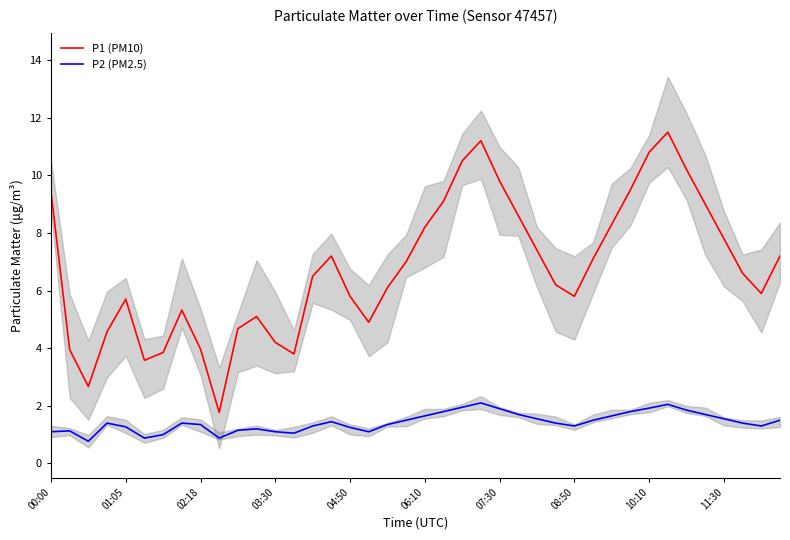

How many values in the P2 (PM2.5) series exceed 1?

36